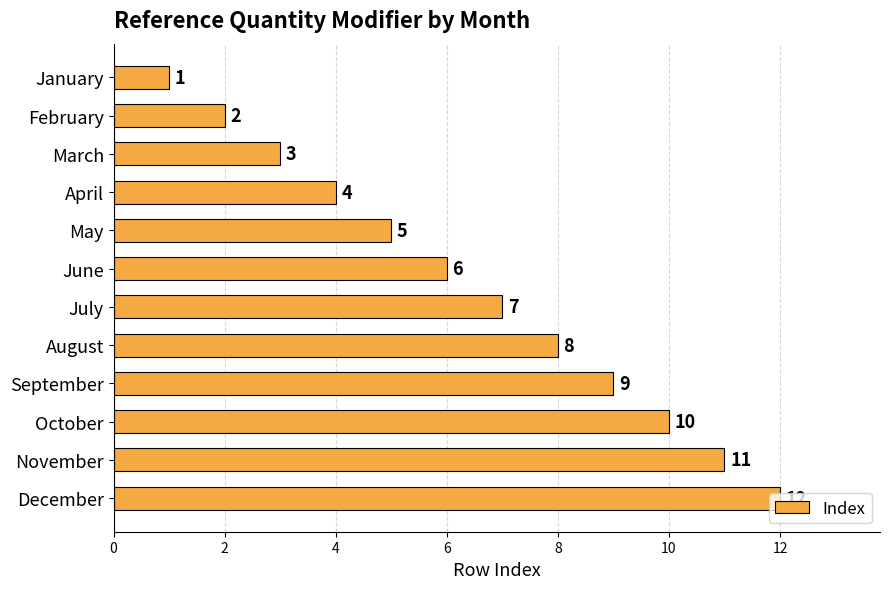

At which label is the value closest to 6?

June